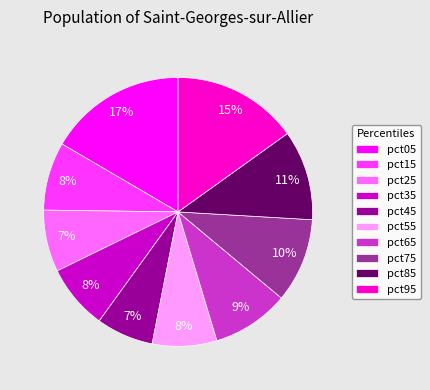

What is the largest slice in the pie chart?

pct05